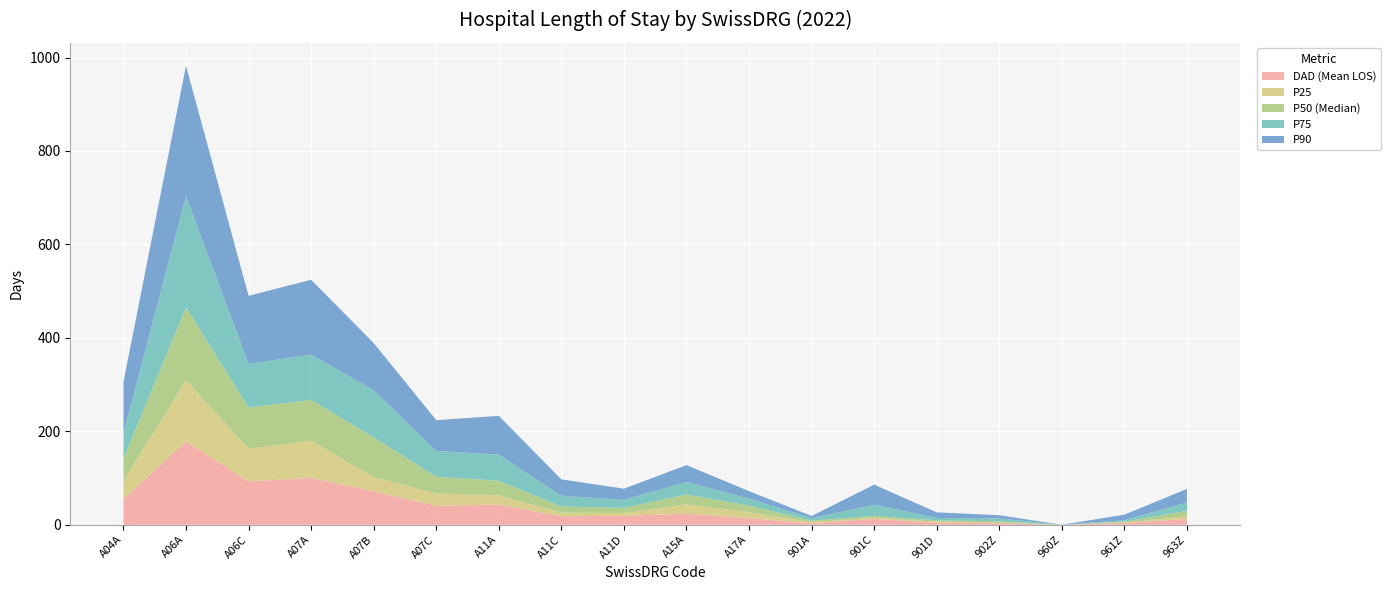

Reading left to right, extract all data points from this chart.

DAD (Mean LOS): A04A=55.1	A06A=179.3	A06C=93.1	A07A=100.4	A07B=72.0	A07C=41.0	A11A=43.2	A11C=18.3	A11D=19.3	A15A=23.7	A17A=14.1	901A=3.5	901C=13.0	901D=4.7	902Z=3.6	960Z=0.1	961Z=3.8	963Z=12.8
P25: A04A=39.0	A06A=130.0	A06C=70.0	A07A=79.5	A07B=30.0	A07C=26.0	A11A=20.0	A11C=8.0	A11D=6.0	A15A=20.0	A17A=13.0	901A=2.0	901C=2.0	901D=2.0	902Z=1.0	960Z=0.0	961Z=1.0	963Z=5.0
P50 (Median): A04A=47.5	A06A=156.0	A06C=88.0	A07A=87.5	A07B=85.0	A07C=36.0	A11A=31.0	A11C=13.0	A11D=11.0	A15A=21.0	A17A=14.0	901A=3.5	901C=4.0	901D=3.0	902Z=3.0	960Z=0.0	961Z=2.0	963Z=12.0
P75: A04A=54.0	A06A=238.0	A06C=93.0	A07A=97.0	A07B=101.0	A07C=55.0	A11A=56.0	A11C=23.0	A11D=17.0	A15A=27.0	A17A=15.0	901A=5.0	901C=24.0	901D=5.0	902Z=6.0	960Z=0.0	961Z=3.0	963Z=18.0
P90: A04A=110.0	A06A=279.0	A06C=146.0	A07A=160.0	A07B=101.0	A07C=66.0	A11A=83.0	A11C=35.0	A11D=24.0	A15A=36.0	A17A=16.0	901A=5.0	901C=43.0	901D=12.0	902Z=7.0	960Z=0.0	961Z=12.0	963Z=29.0